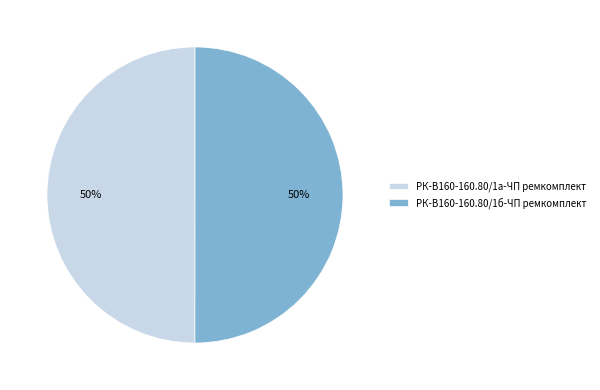

What is the ratio of the value at РК-В160-160.80/1а-ЧП ремкомплект to the value at РК-В160-160.80/1б-ЧП ремкомплект?

1.0